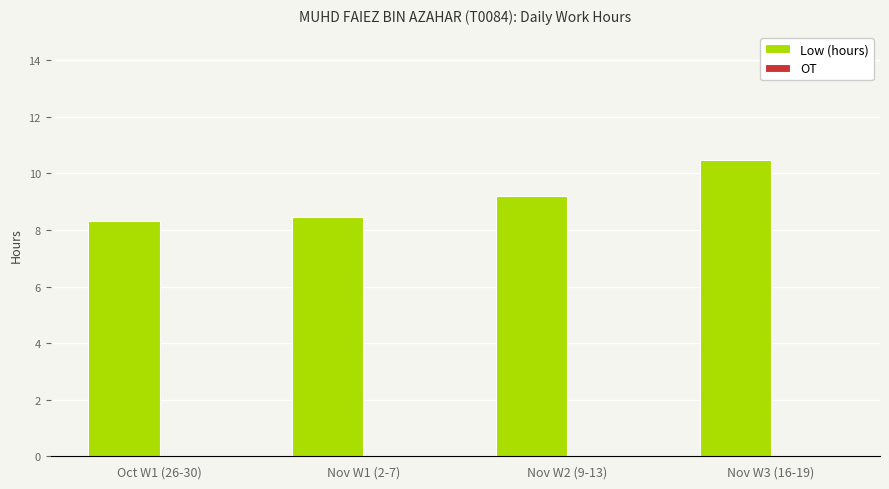

What is the ratio of the value at Nov W1 (2-7) to the value at Nov W2 (9-13)?

0.9